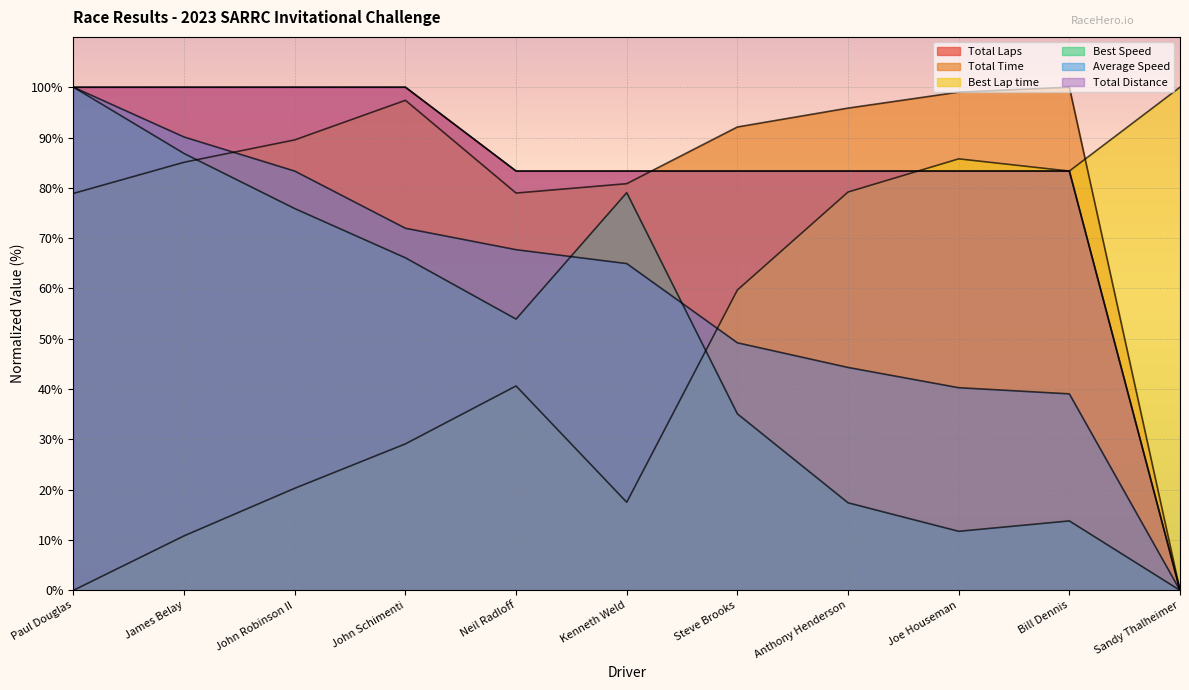

The Total Time series shows -53.0 at Sandy Thalheimer. True or false?

False